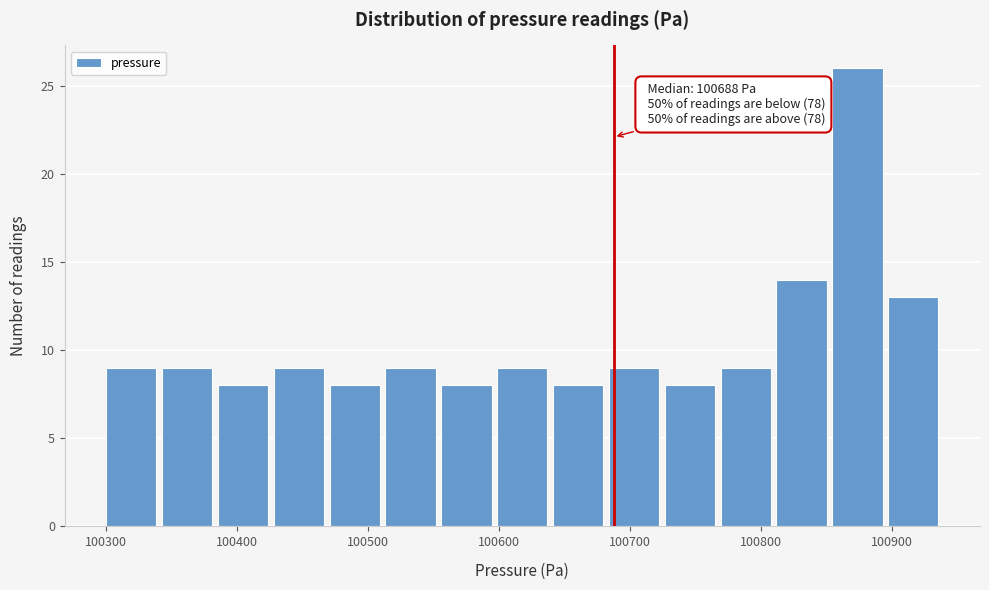

Over which range of the x-axis is the bar tallest?

100850 to 100900